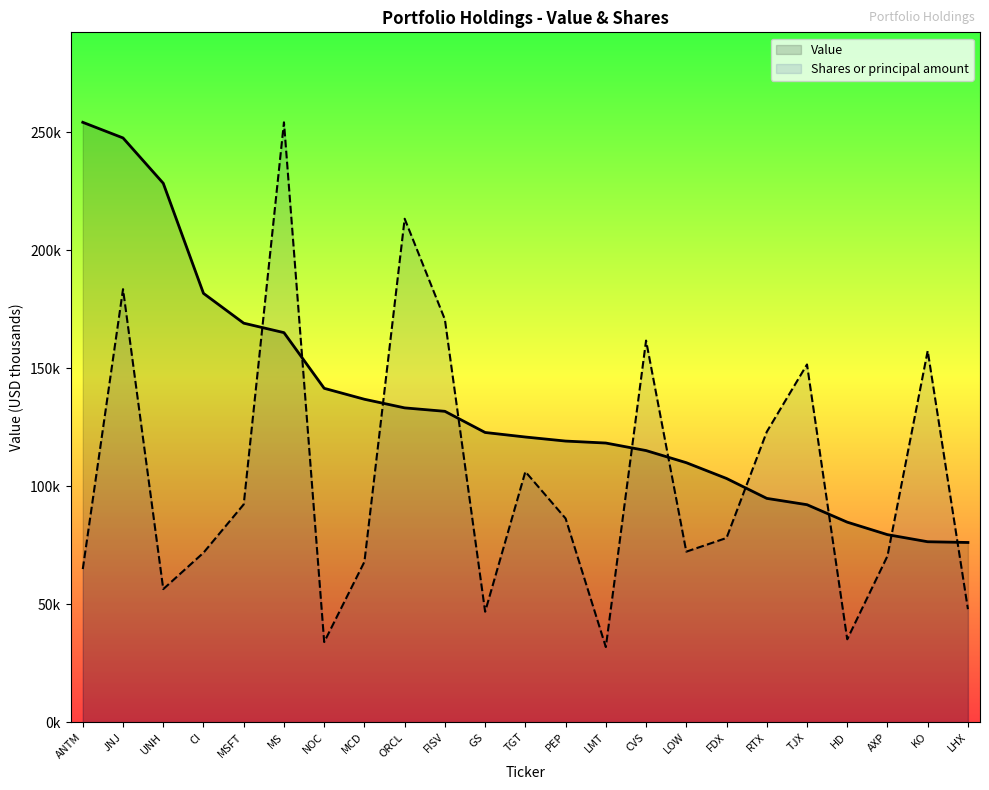

Does the chart have visible grid lines?

No